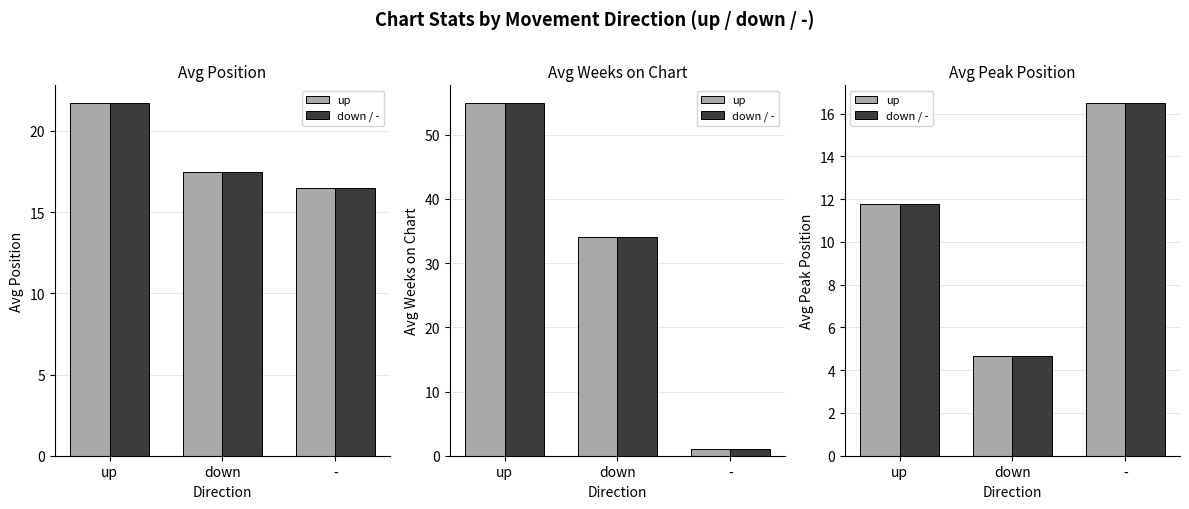

How many categories are shown in the chart?

3